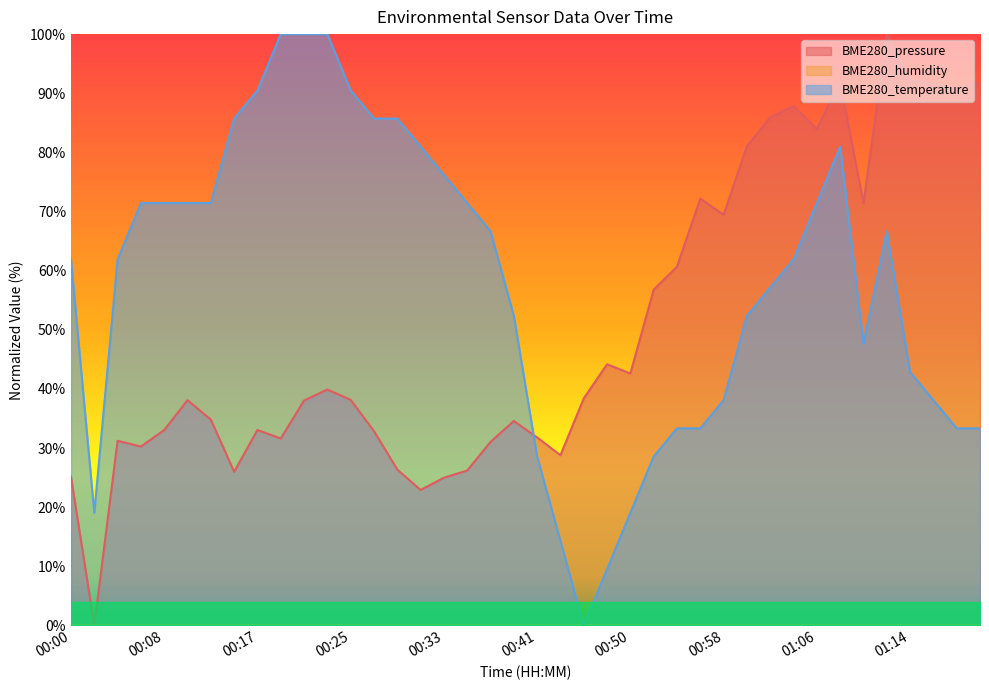

What is the difference between the highest and lowest values at 00:23?

60.1